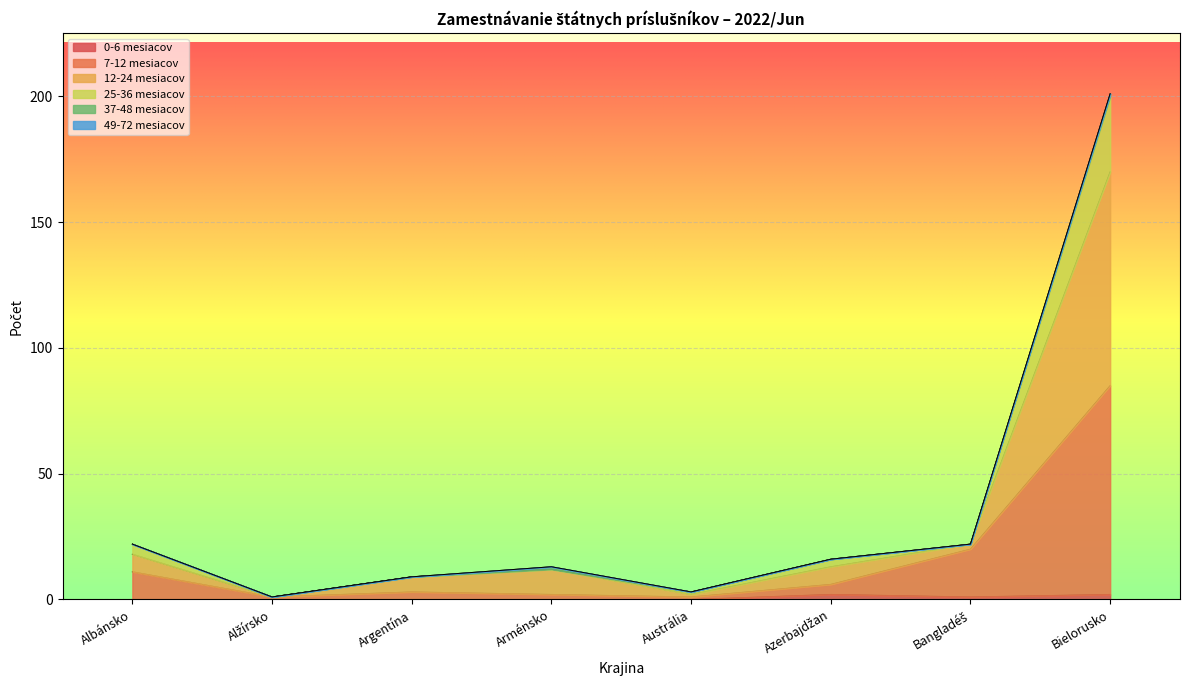

Is the value of 0-6 mesiacov at Bangladéš greater than the value of 12-24 mesiacov at Arménsko?

No